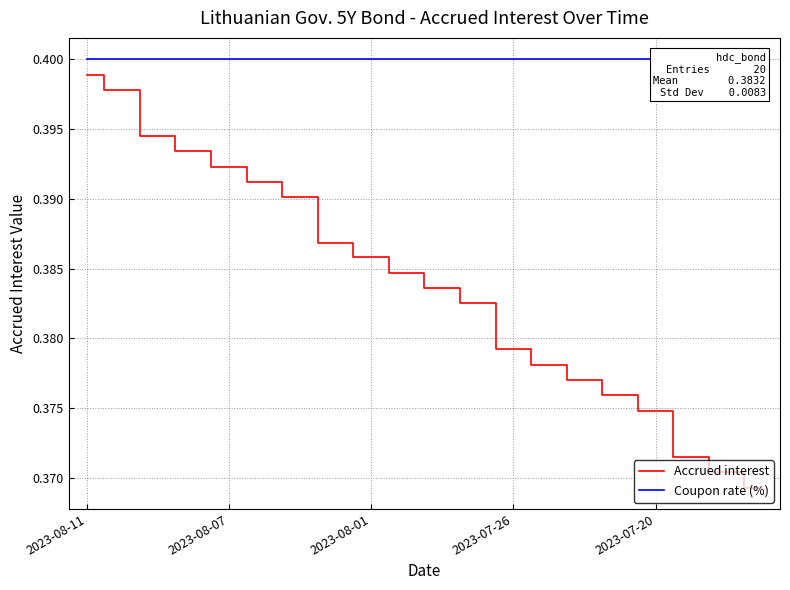

How many Accrued interest values are between 0 and 1?

20